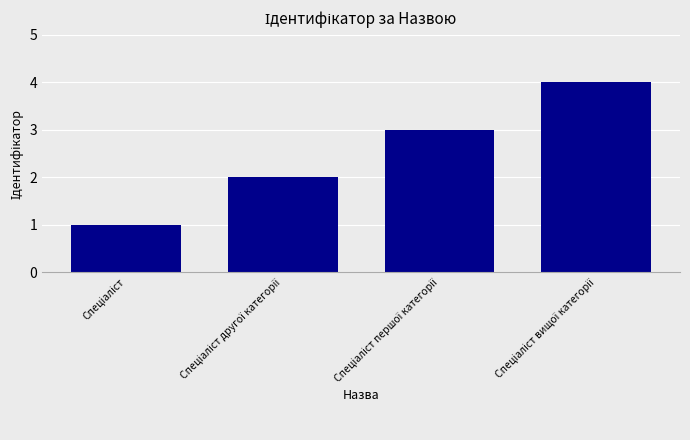

What is the sum of all values?

10